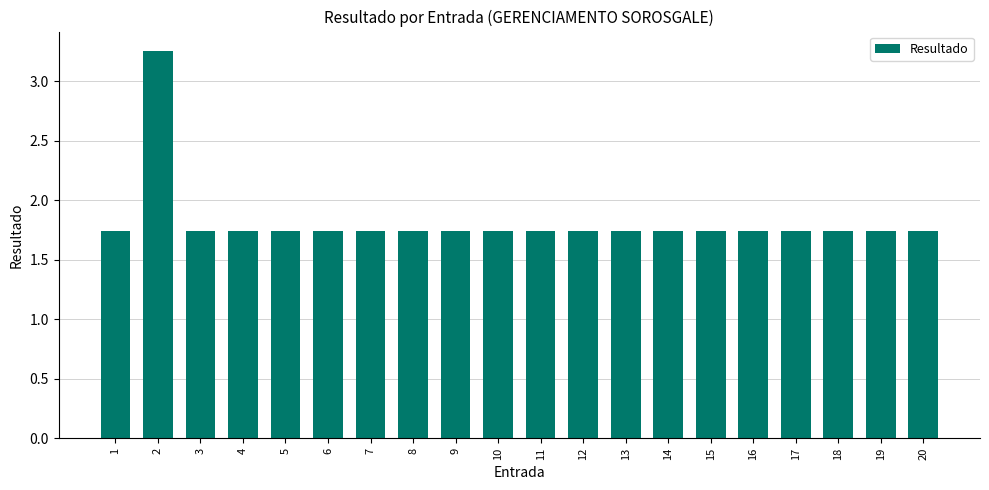

Approximately how many times larger is the value at 17 compared to 3?

1.0